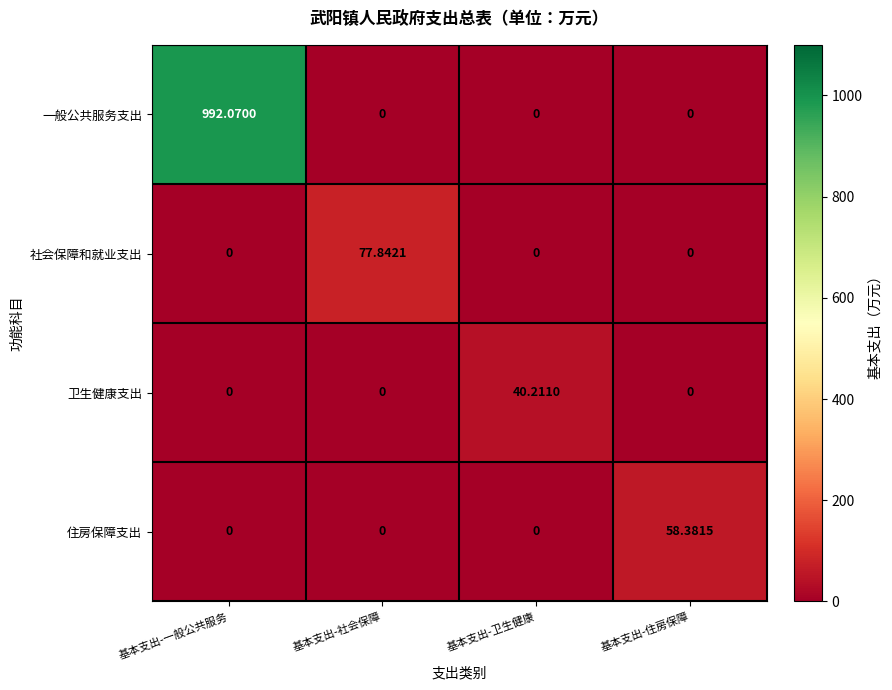

What is the difference between the highest and lowest values at 基本支出-卫生健康?

40.2